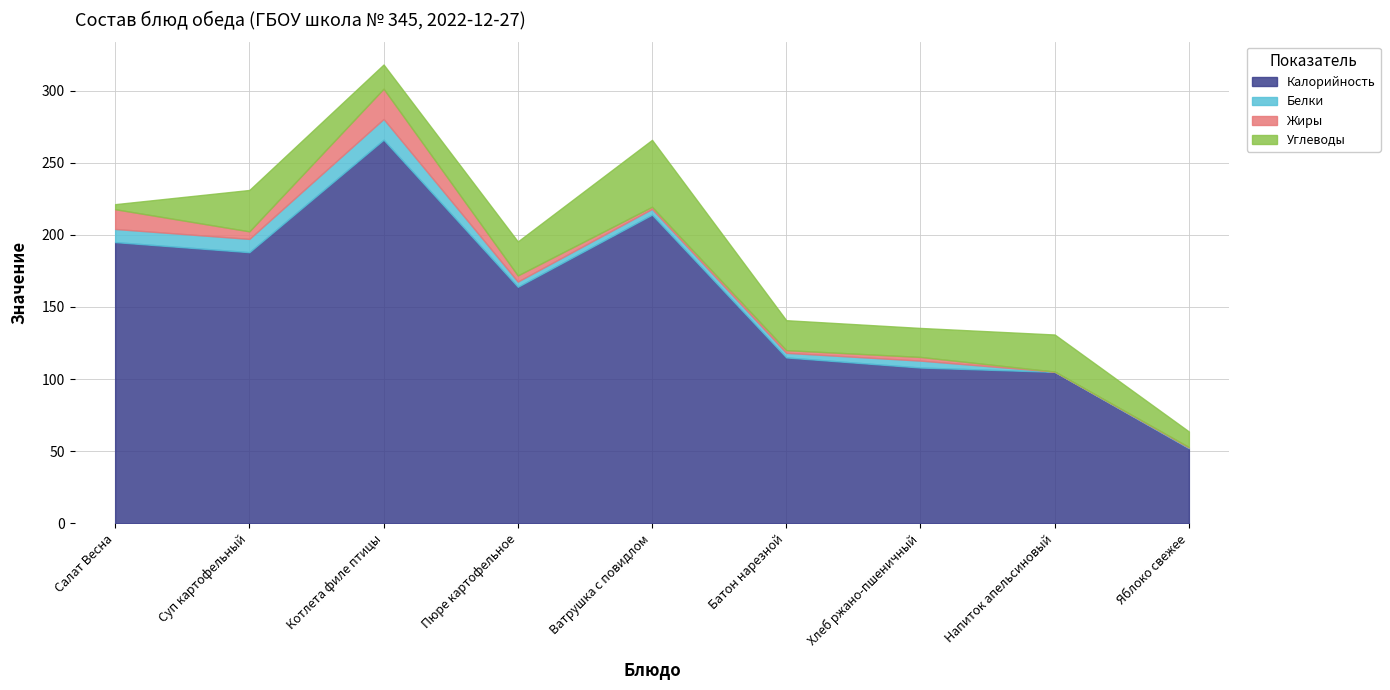

Reading left to right, list all the values displayed in this chart.

Калорийность: 195.0	188.0	266.0	164.0	214.0	115.0	108.0	105.0	52.0
Белки: 9.1	9.2	14.4	3.6	4.0	3.2	4.8	0.2	0.4
Жиры: 13.7	5.2	21.0	4.3	1.5	1.9	2.5	0.0	0.4
Углеводы: 3.5	28.7	16.8	23.6	46.4	20.8	20.1	25.7	10.8